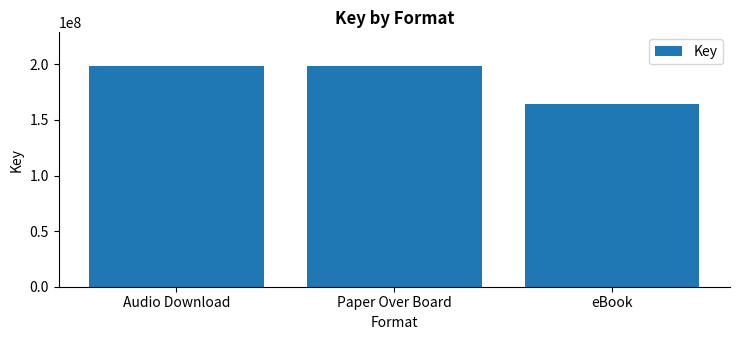

The value at Paper Over Board is 82963157. True or false?

False